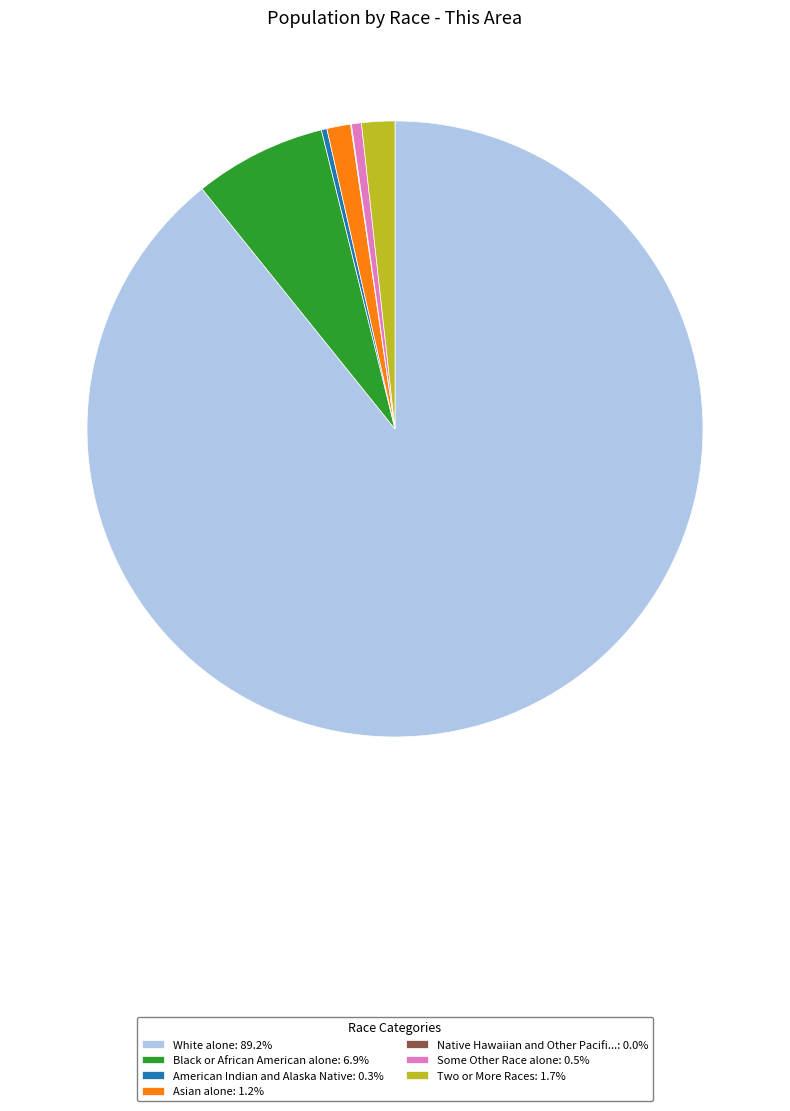

Is the sum of Black or African American alone: 6.9% and Some Other Race alone: 0.5% greater than half?

No